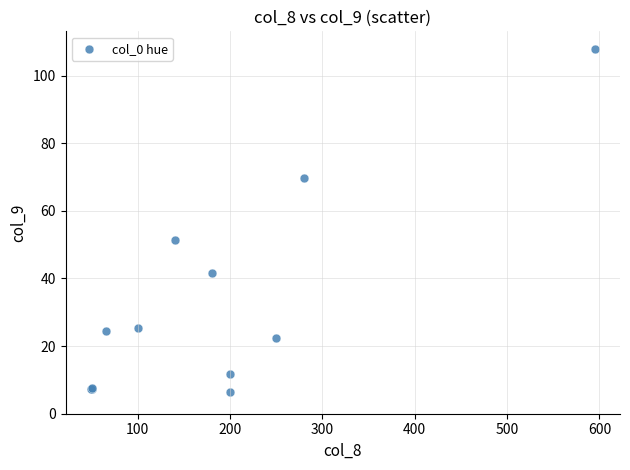

What Y value in the scatter plot is closest to 57?

51.3